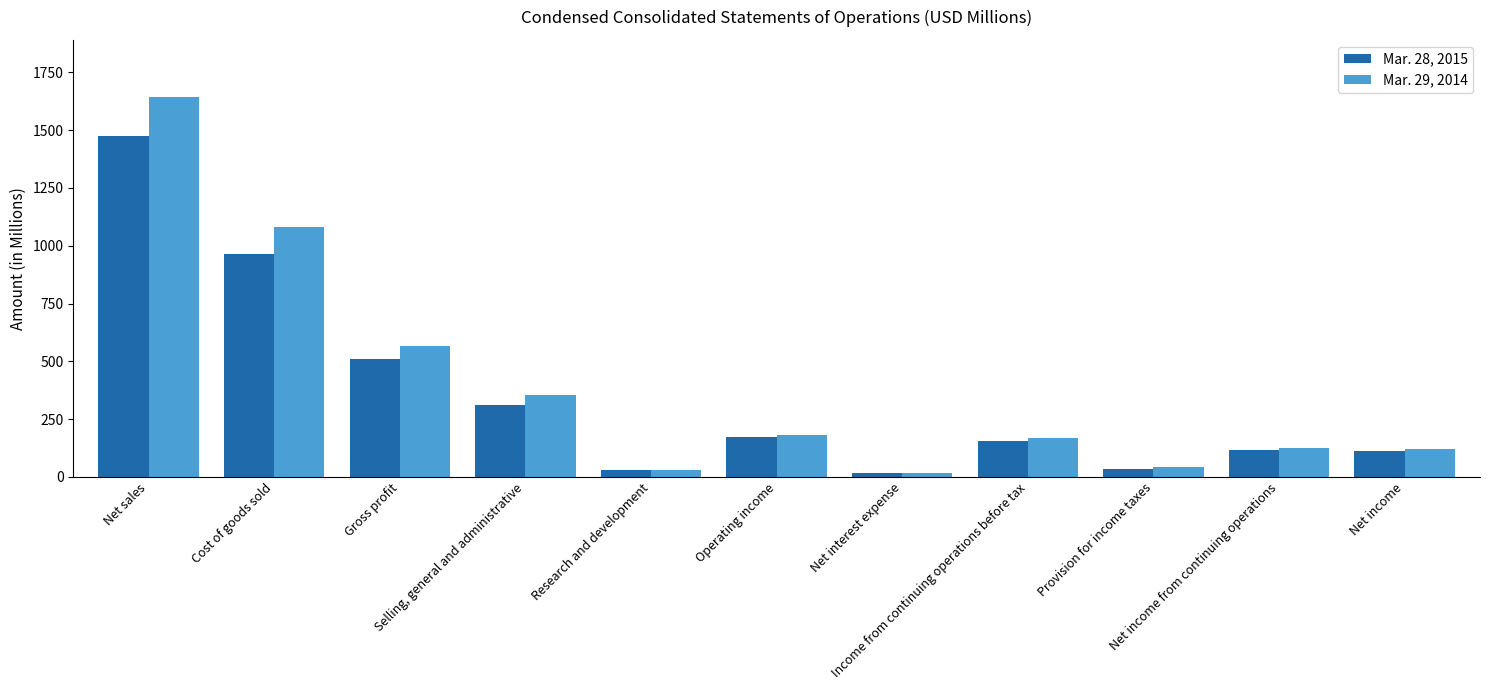

Which series has the largest range (max minus min)?

Mar. 29, 2014